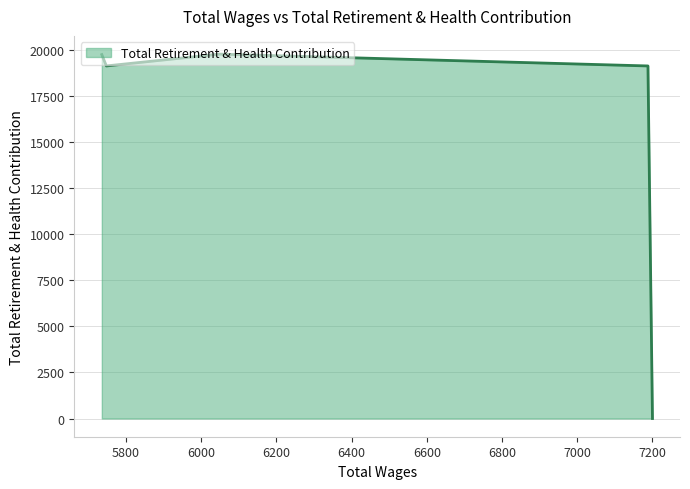

True or false: there are more than 1 points higher than both neighbors.

False